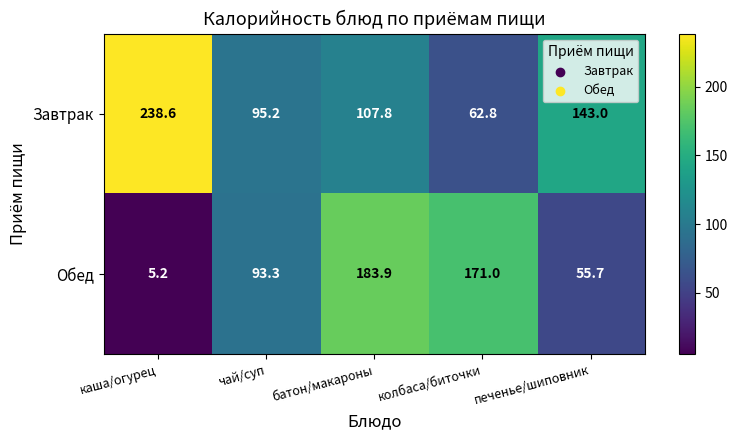

At how many categories does at least one series exceed 80?

5